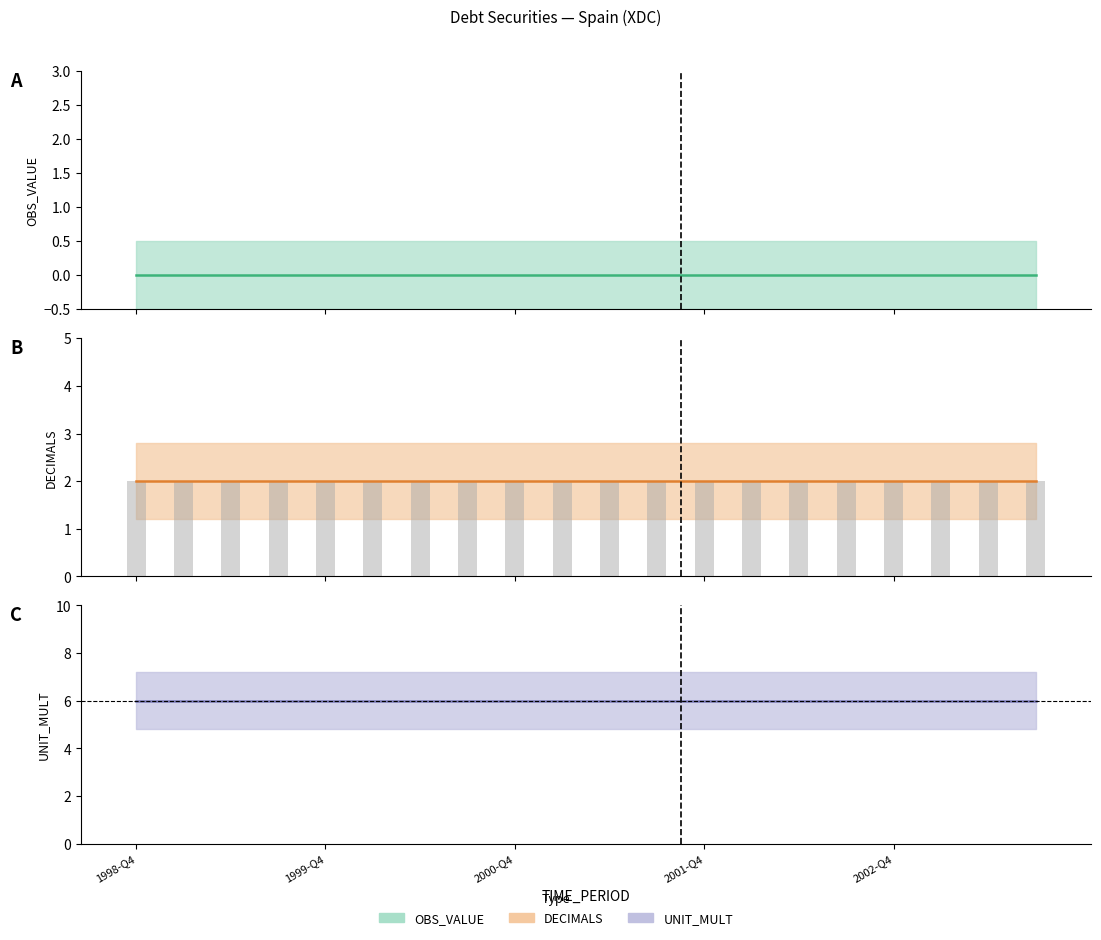

At which label does OBS_VALUE reach its peak?

1998-Q4